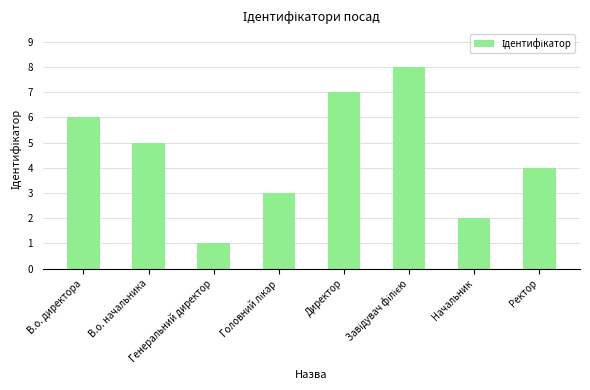

The value at В.о. директора is 6. True or false?

True